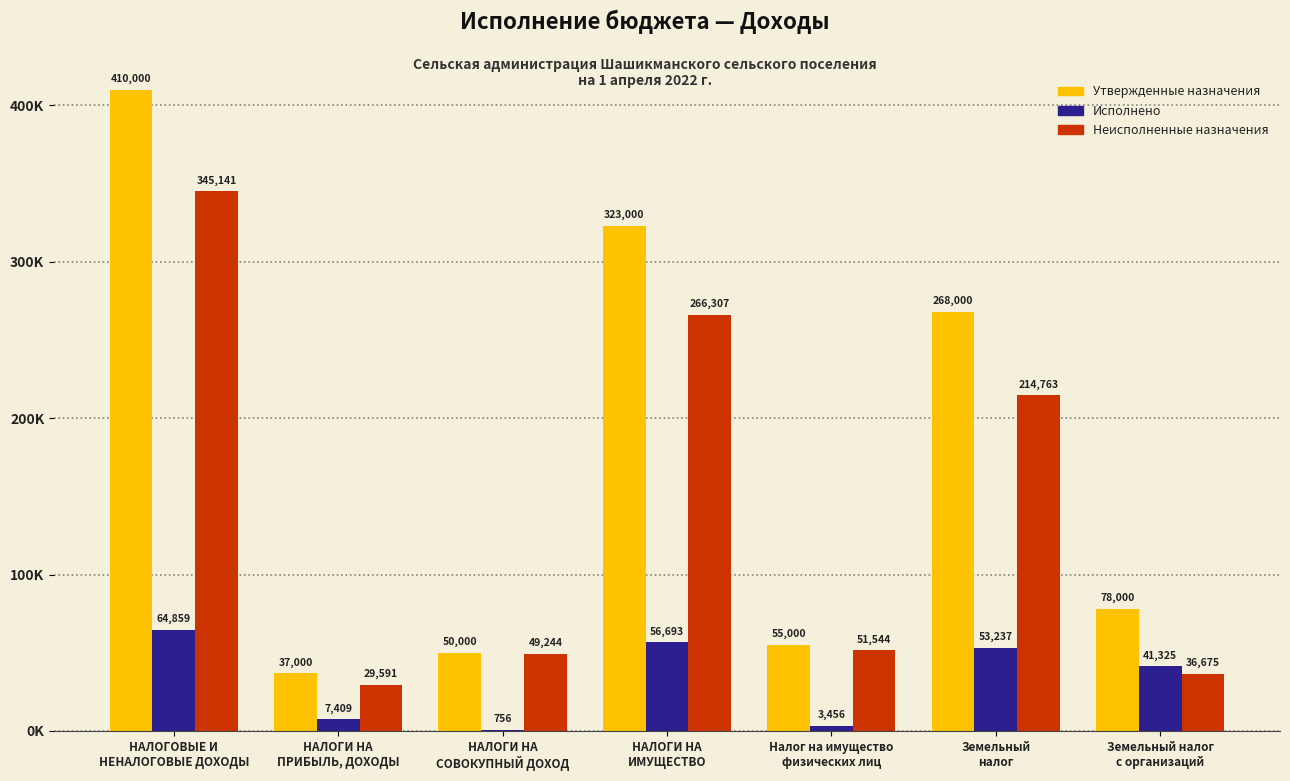

What are all the series names shown in the legend?

Утвержденные назначения, Исполнено, Неисполненные назначения